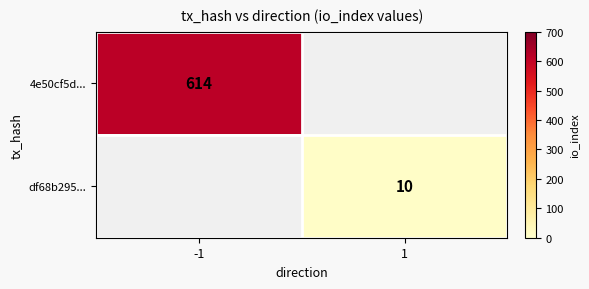

List the series in order of their peak value, highest first.

4e50cf5d..., df68b295...